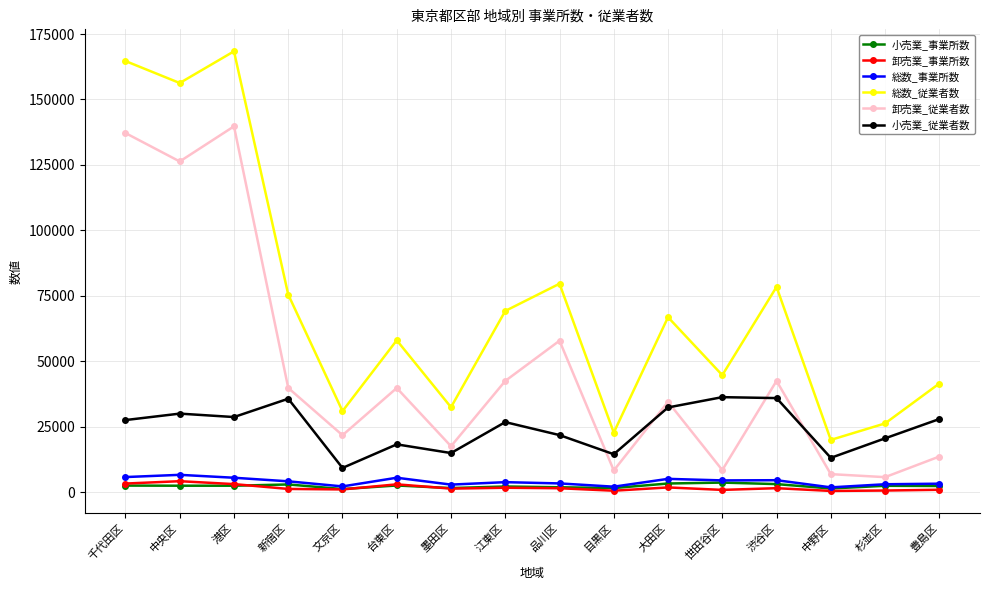

Is it true that 小売業_事業所数 equals 2398 at 杉並区?

True